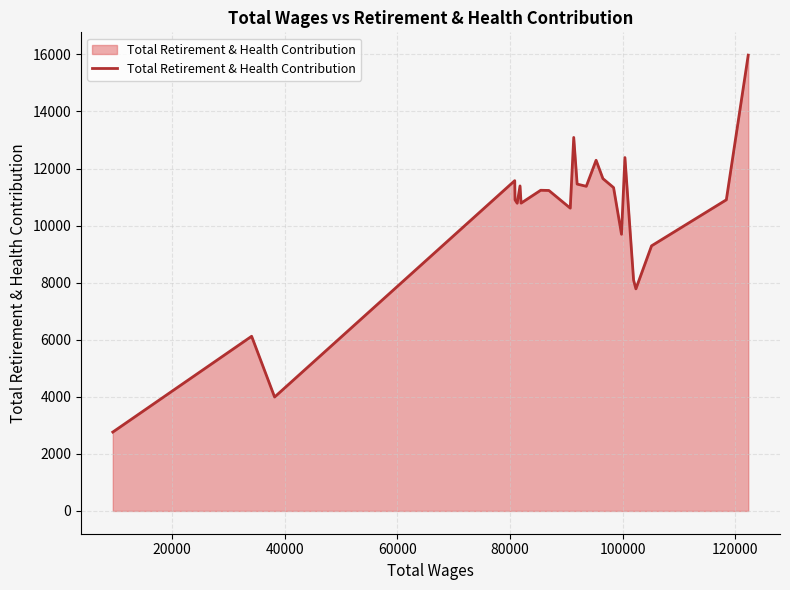

What is the difference between the maximum and minimum values?

13210